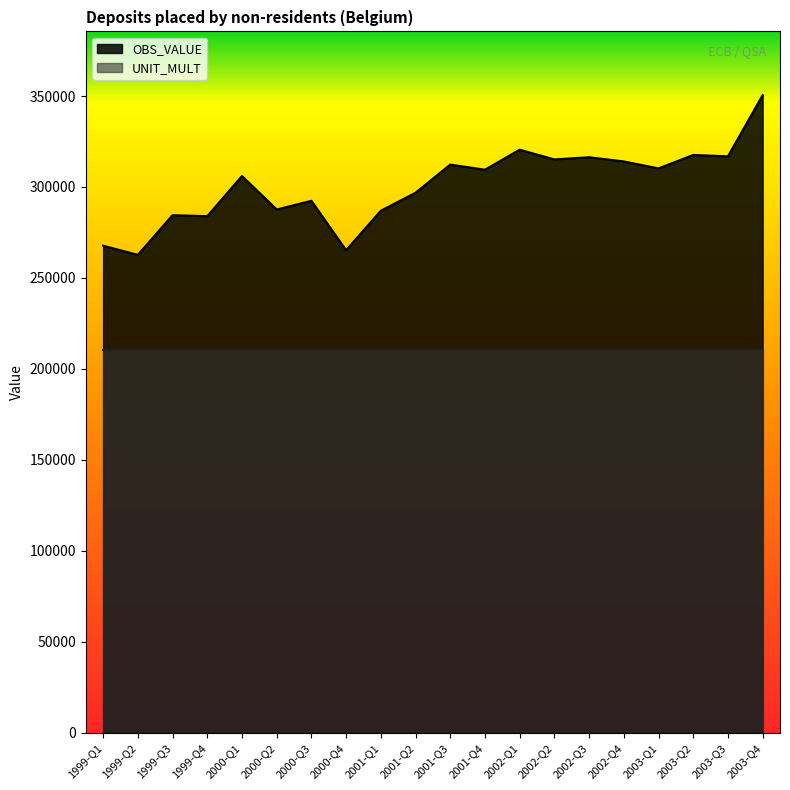

What is the sum of the values at 1999-Q2 and 2002-Q3?

579059.7